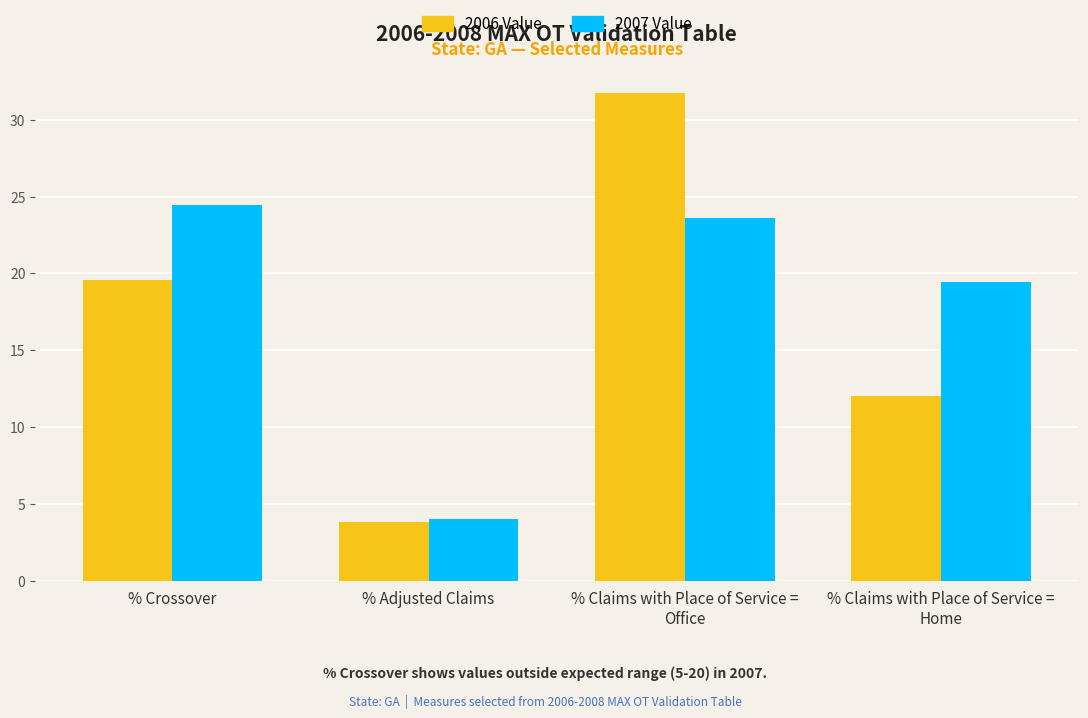

What is the spread (max minus min) of values at % Claims with Place of Service =
Home?

7.4